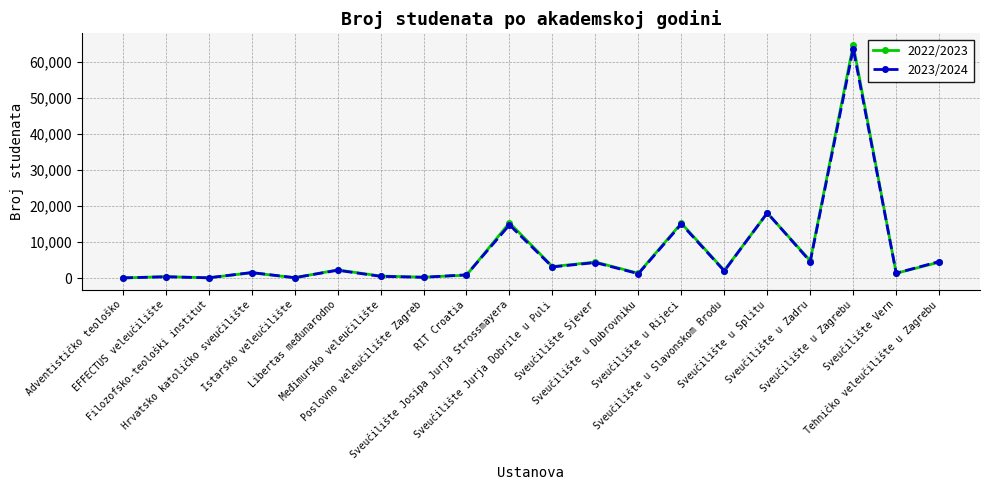

What are all the series names shown in the legend?

2022/2023, 2023/2024